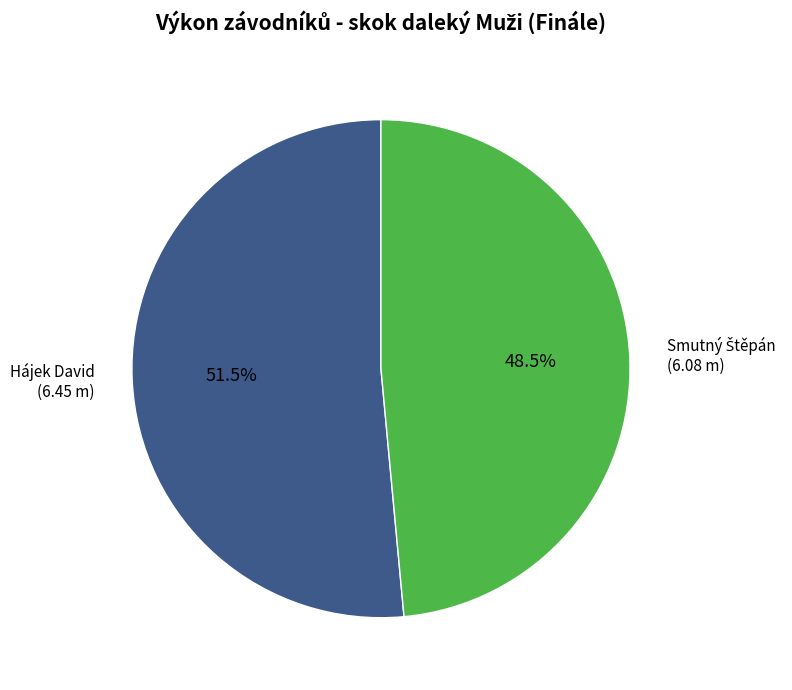

Is there any slice that represents more than half of the pie?

Yes